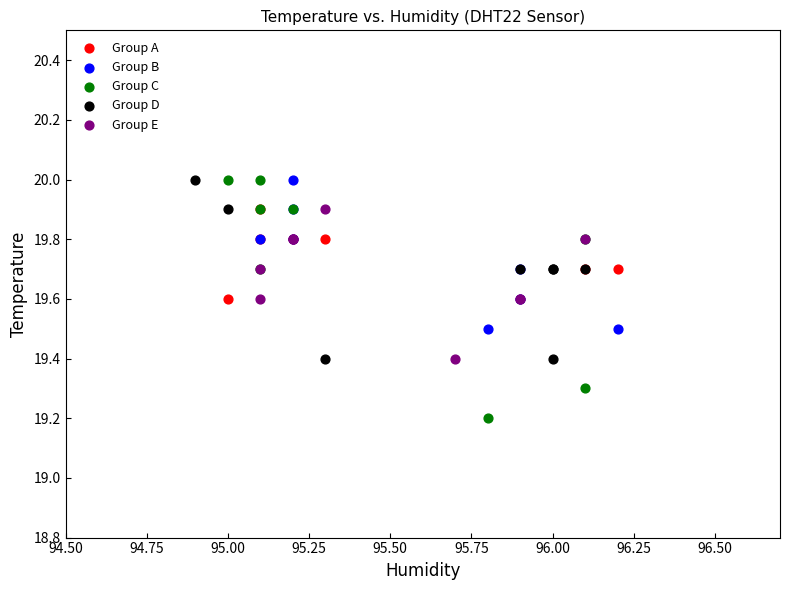

Which series reaches the minimum Y coordinate?

Group C